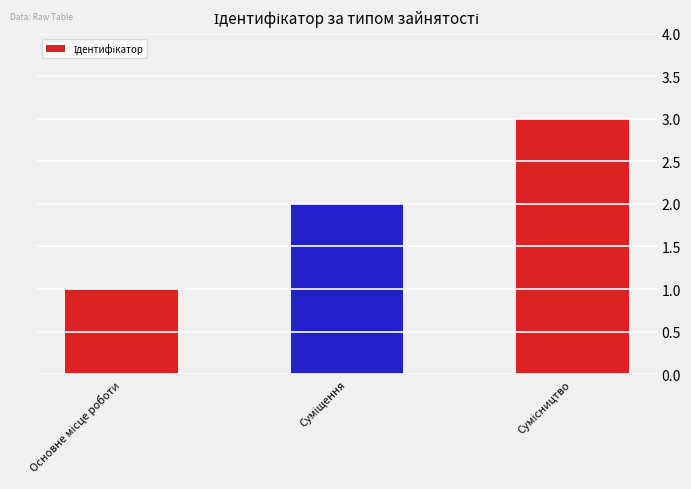

What is the maximum value shown in the chart?

3